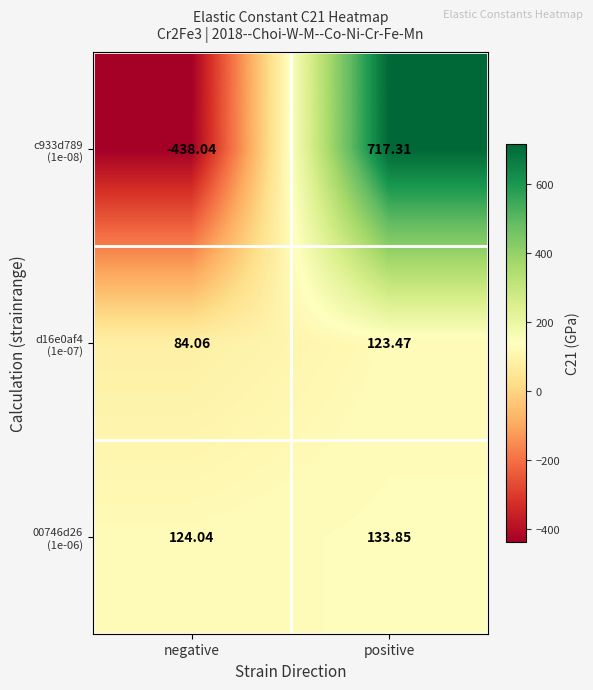

At which category is the sum across all series the highest?

positive